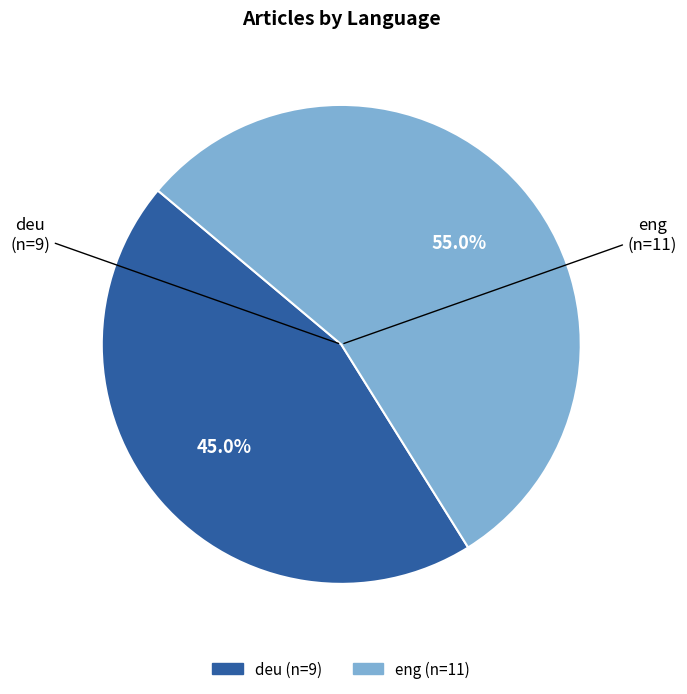

Does eng account for over 50% of the chart?

Yes